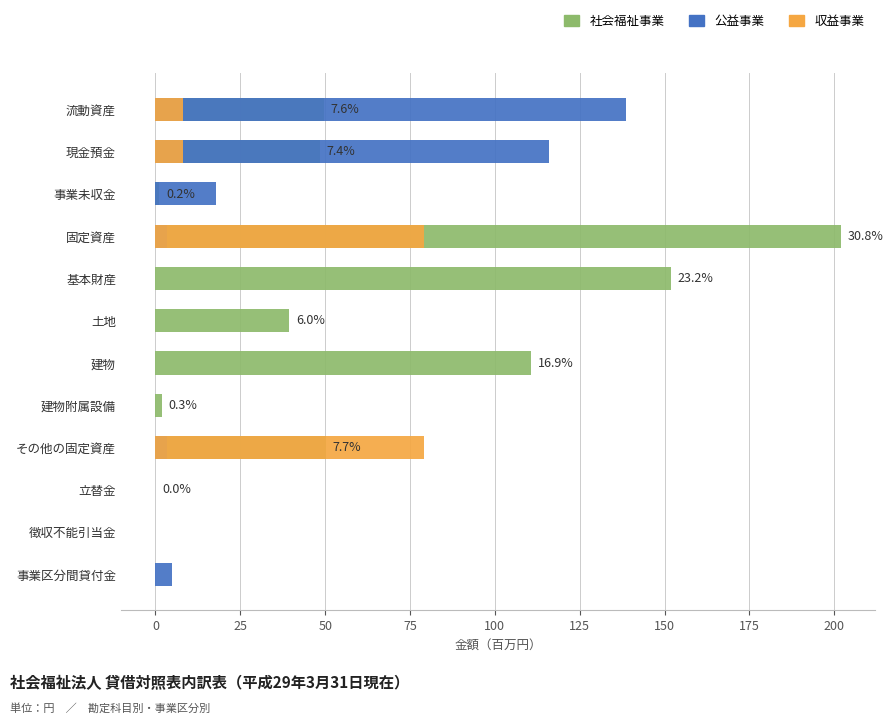

List the series in order of their peak value, highest first.

社会福祉事業, 公益事業, 収益事業